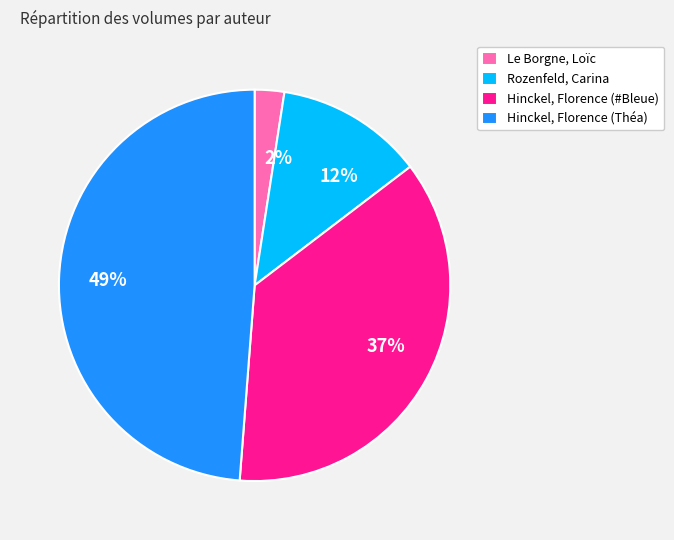

Do Le Borgne, Loïc and Rozenfeld, Carina together represent more than half of the pie?

No